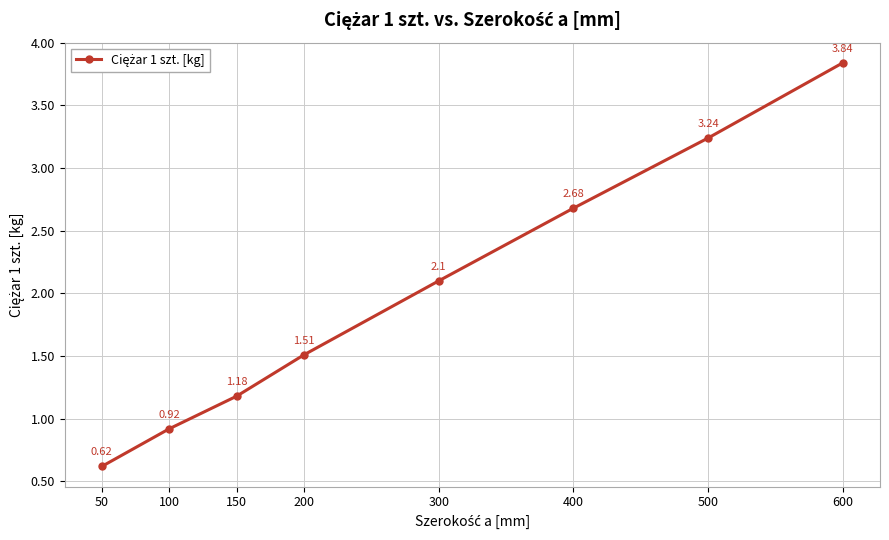

Which label corresponds to the smallest value in the chart?

50